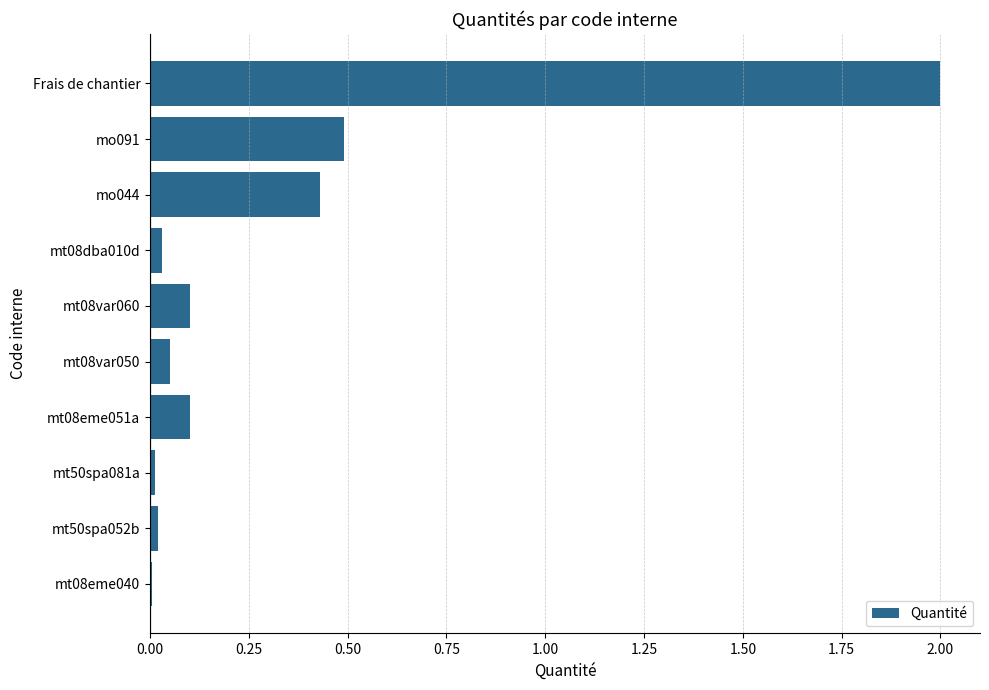

Which has a higher value, mo044 or mt08eme051a?

mo044